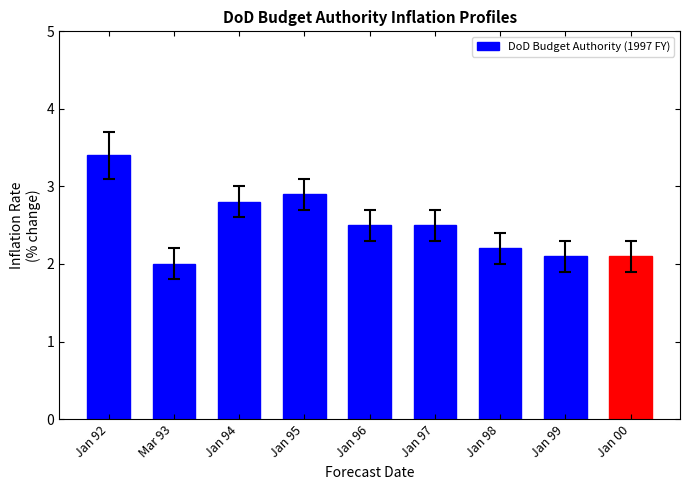

What position from the right is Jan 99?

2